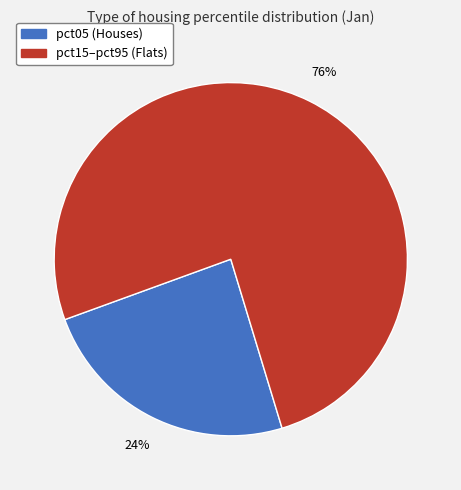

How many slices are in this pie chart?

2